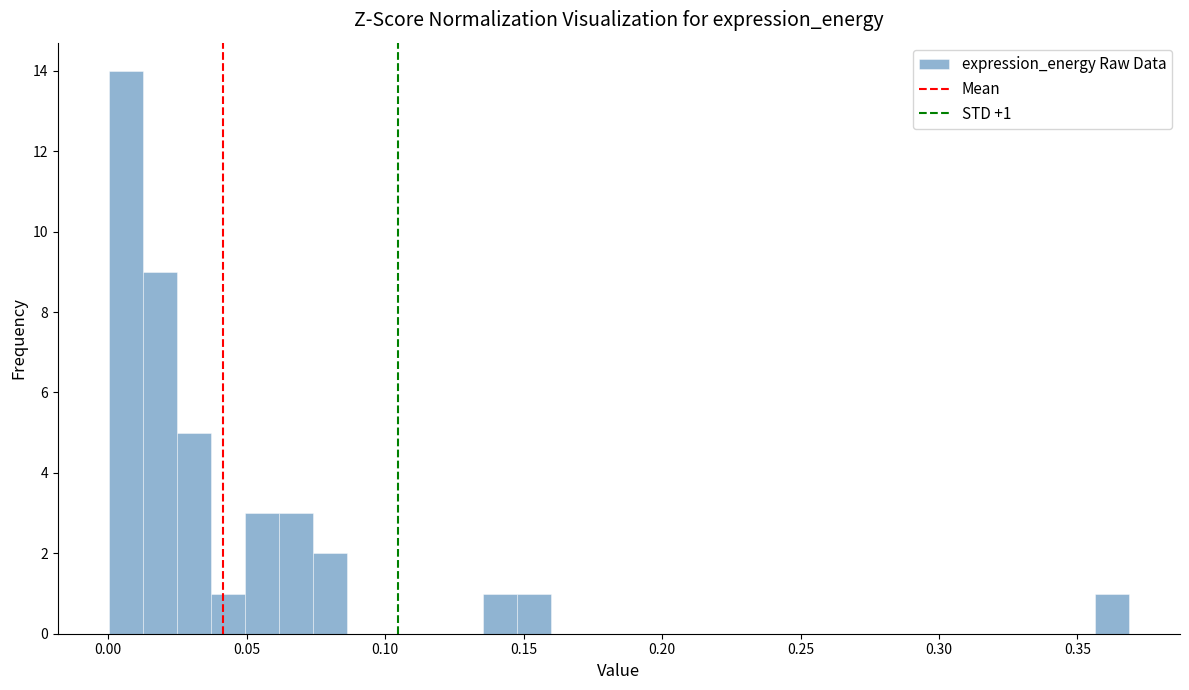

Around what value on the x-axis is the tallest bar? Give the approximate position of its centre, as read against the axis.

0.005